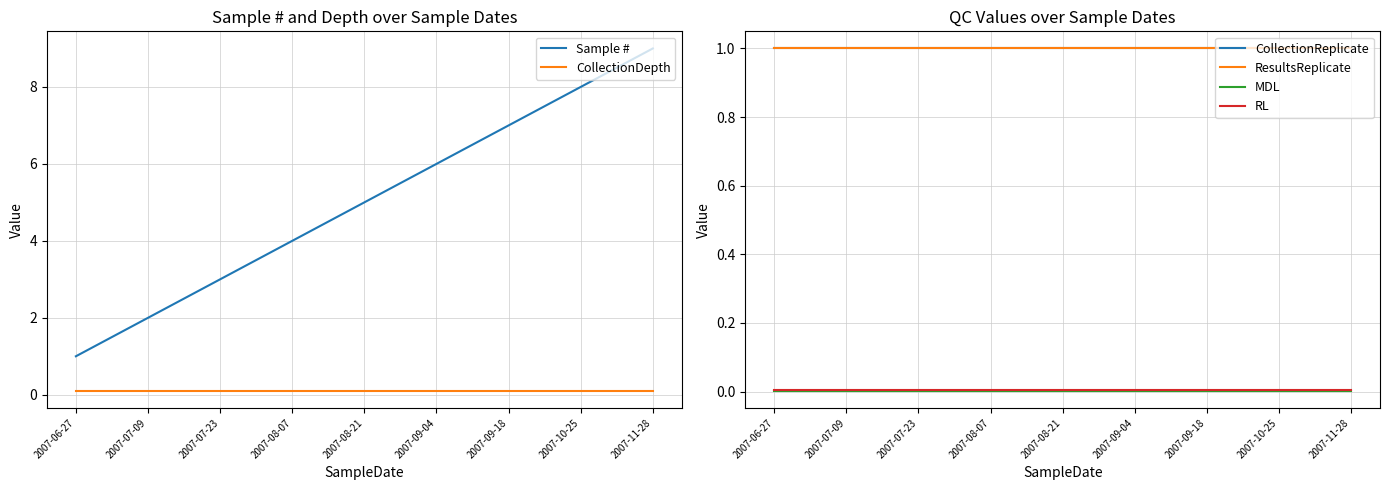

Between 2007-07-09 and 2007-11-28, which series saw the biggest shift?

Sample #